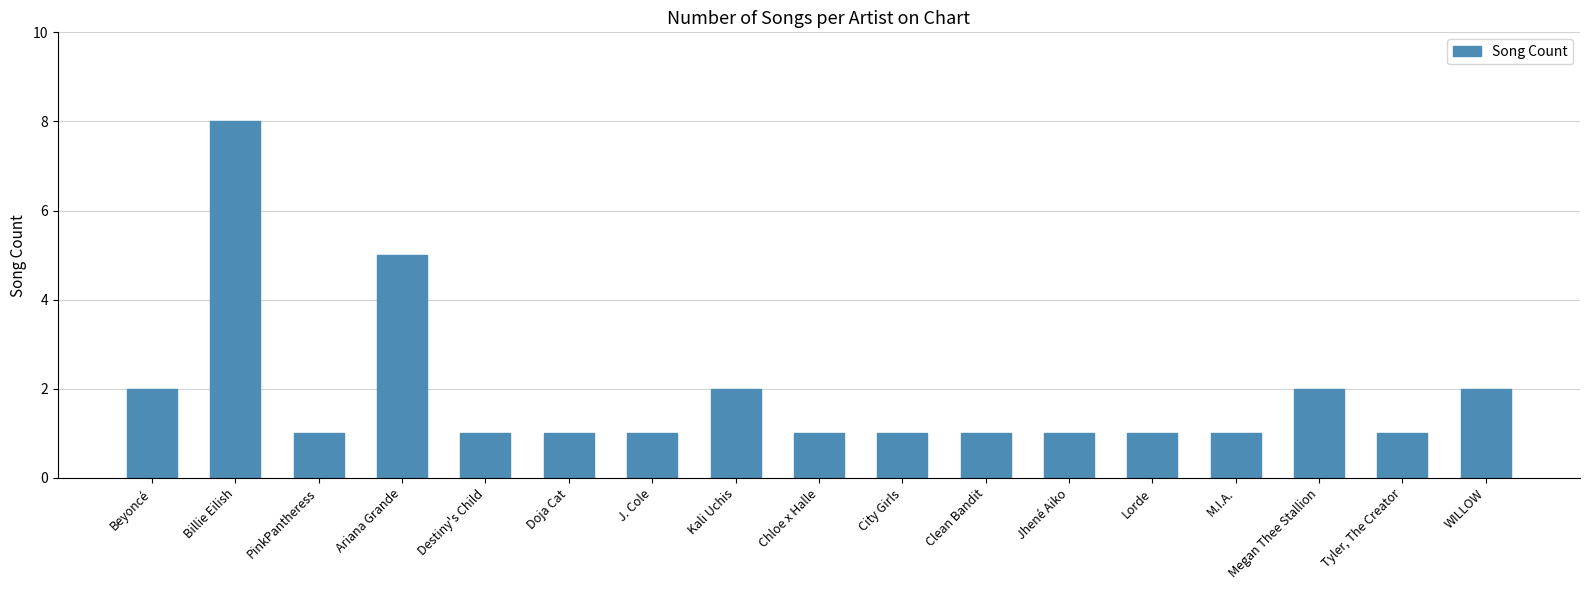

Count the number of categories in the chart.

17